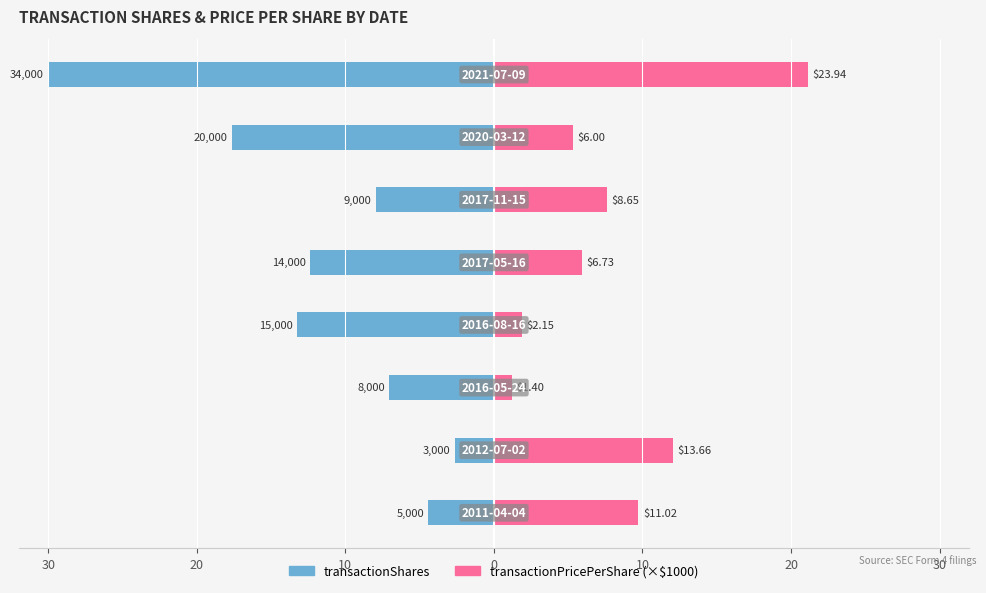

What is the approximate value of transactionPricePerShare at 20?

12.1